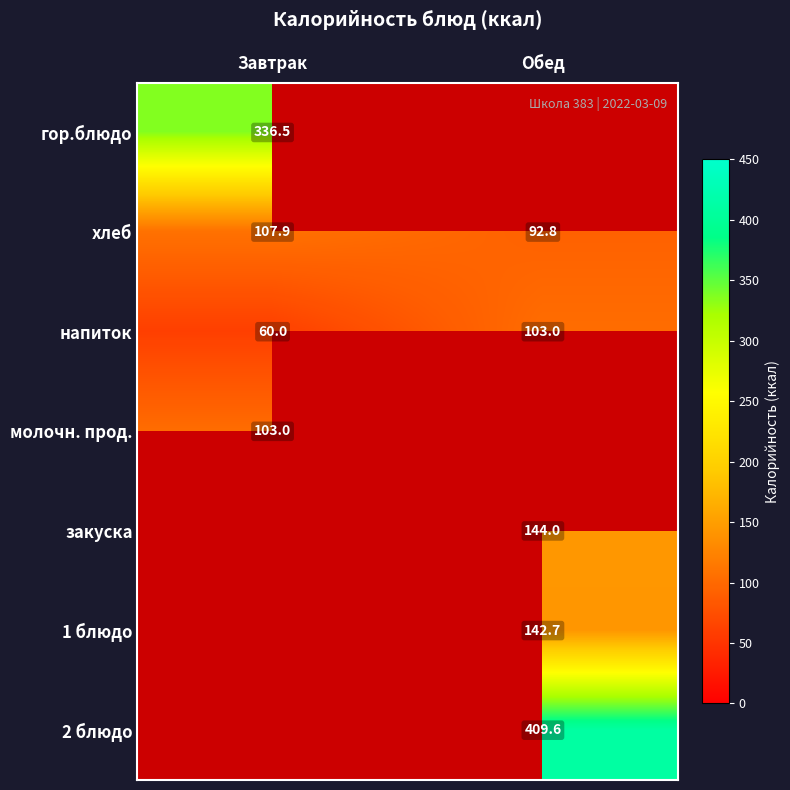

What is the lowest value of the хлеб series?

92.8